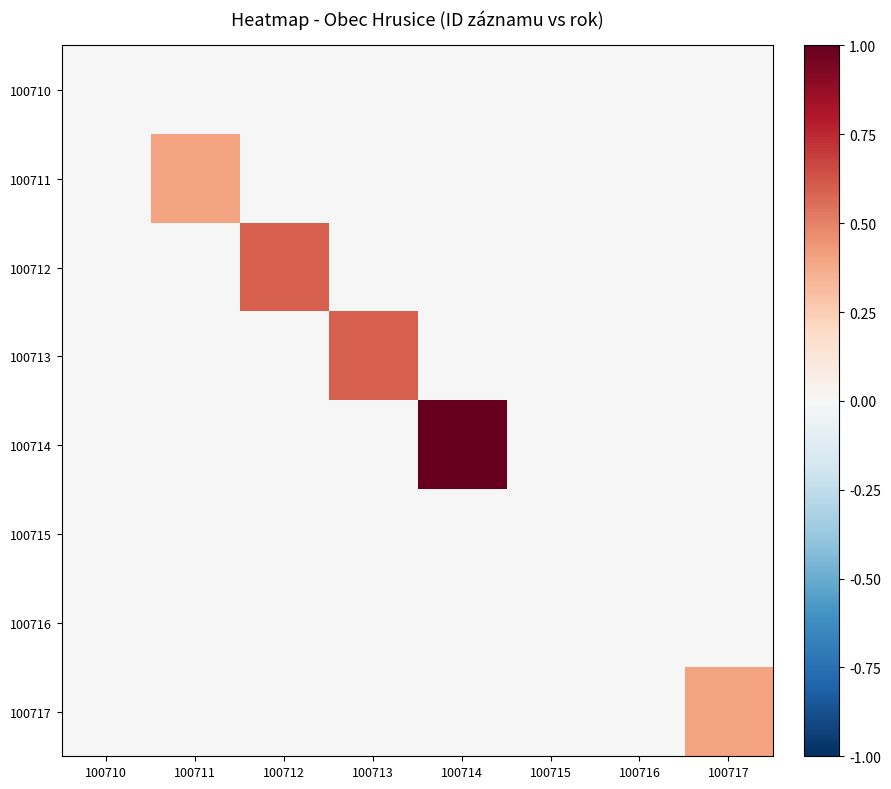

Which category has the lowest value across all series?

100710